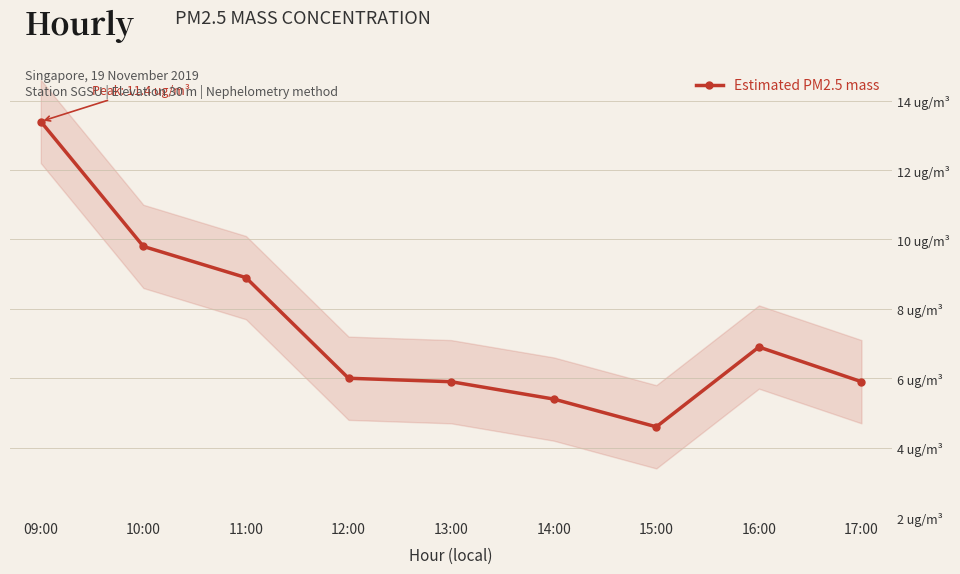

What is the sum of all values?

48.8